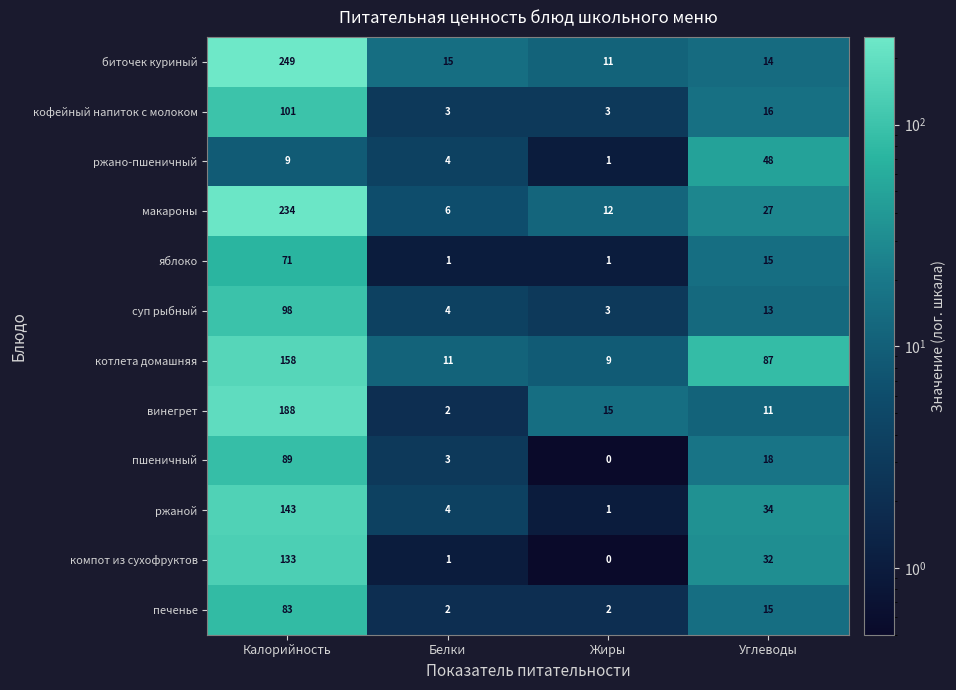

Count the number of data series in this chart.

12